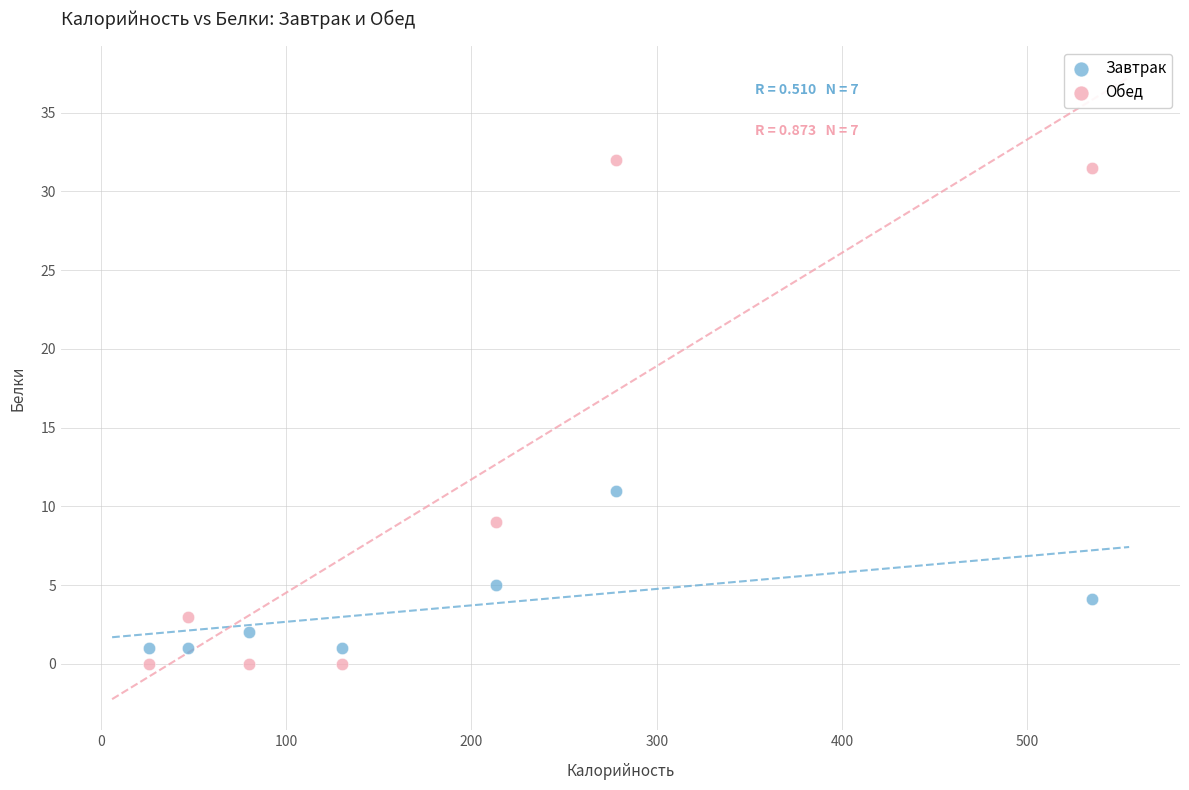

Which series contains the highest Y value?

Обед